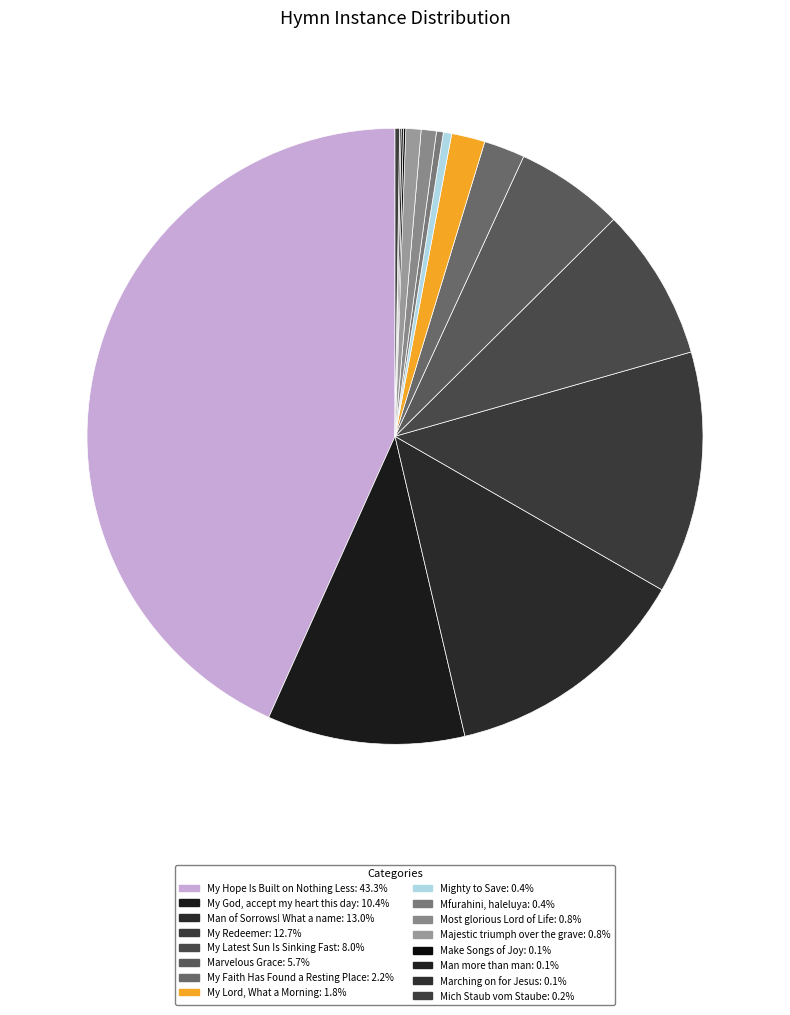

Is there any slice that represents more than half of the pie?

No